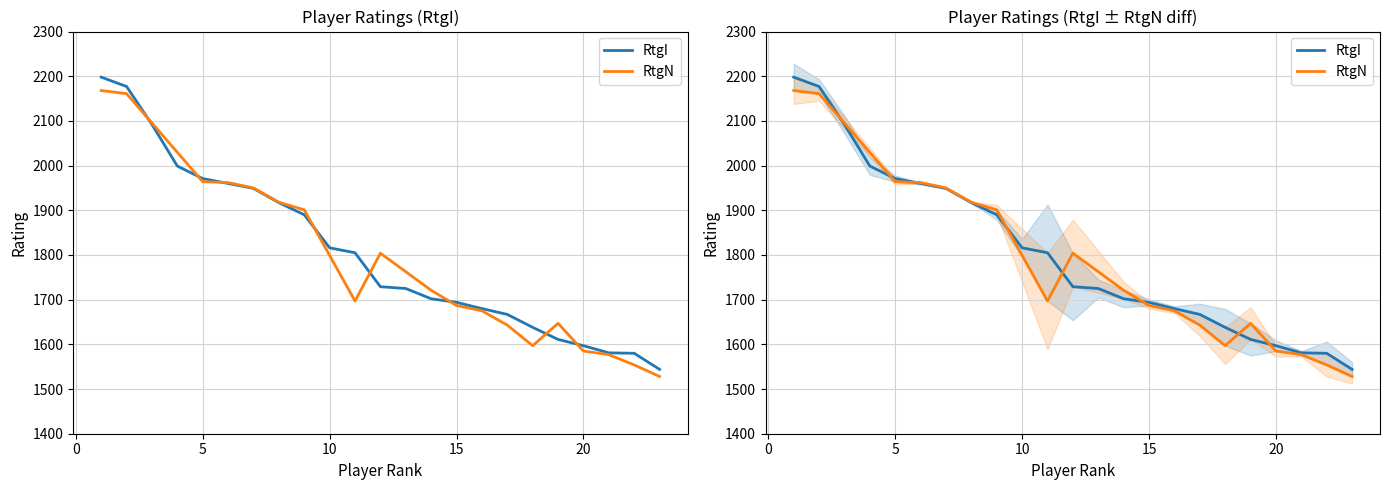

Is this an area chart (filled region under the line)?

No